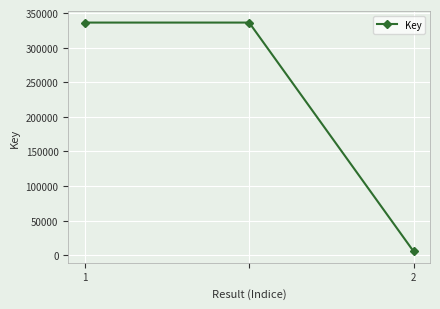

How many categories are shown in the chart?

3